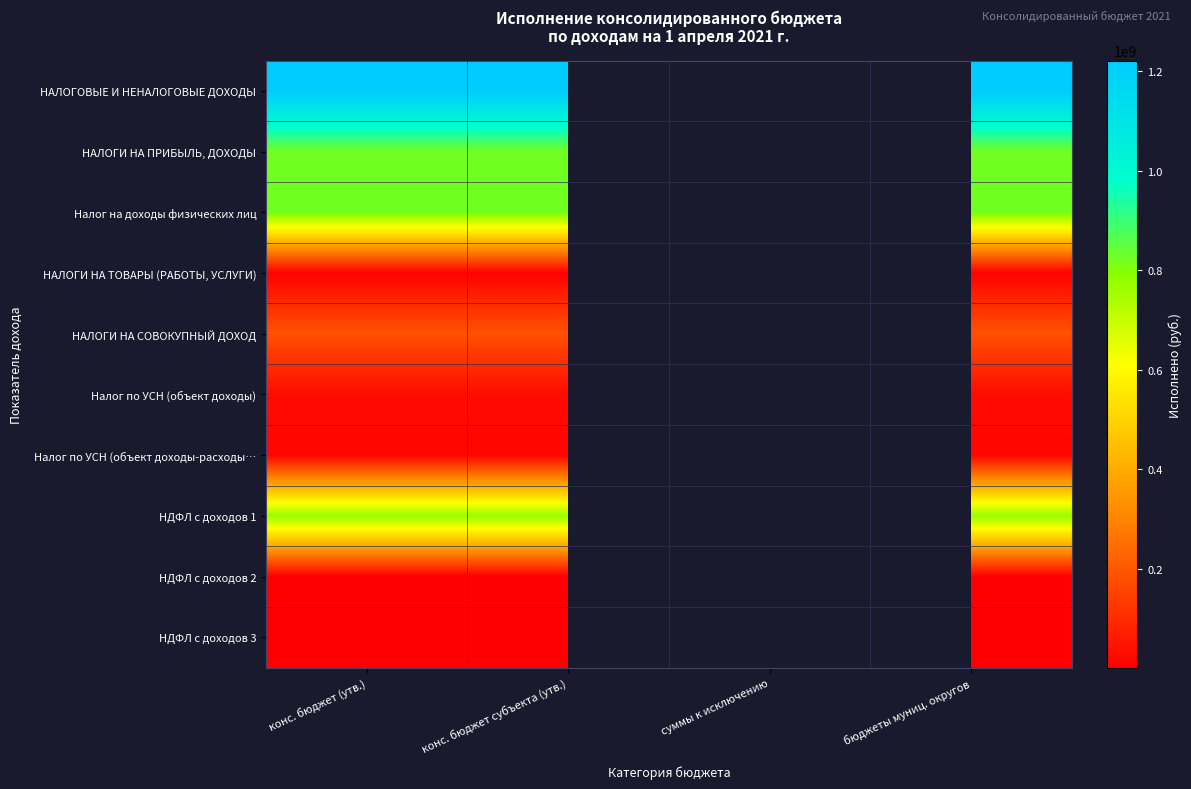

The value of Налог по УСН (объект доходы) at конс. бюджет (утв.) is 16536827.6. True or false?

False